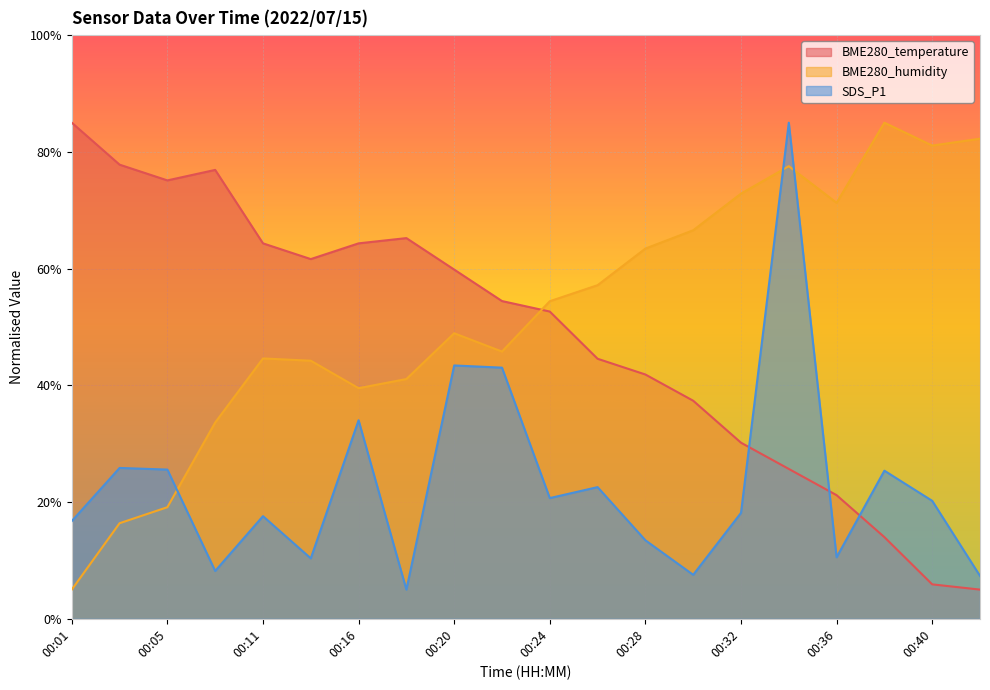

Reading left to right, list all the values displayed in this chart.

BME280_temperature: 85.0	77.8	75.1	76.9	64.3	61.6	64.3	65.2	59.8	54.4	52.6	44.6	41.9	37.4	30.2	25.7	21.2	14.0	5.9	5.0
BME280_humidity: 5.0	16.4	19.1	33.6	44.6	44.2	39.5	41.1	48.9	45.8	54.4	57.2	63.4	66.6	72.8	77.5	71.3	85.0	81.1	82.3
SDS_P1: 16.7	25.8	25.6	8.2	17.6	10.4	34.0	5.0	43.4	43.0	20.7	22.6	13.5	7.5	18.1	85.0	10.5	25.4	20.2	7.3